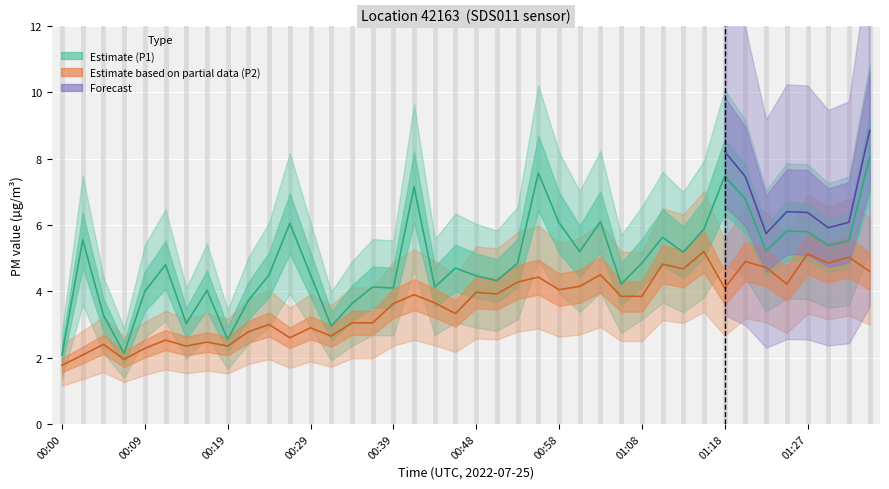

What is the maximum value for Estimate (P1)?

8.1